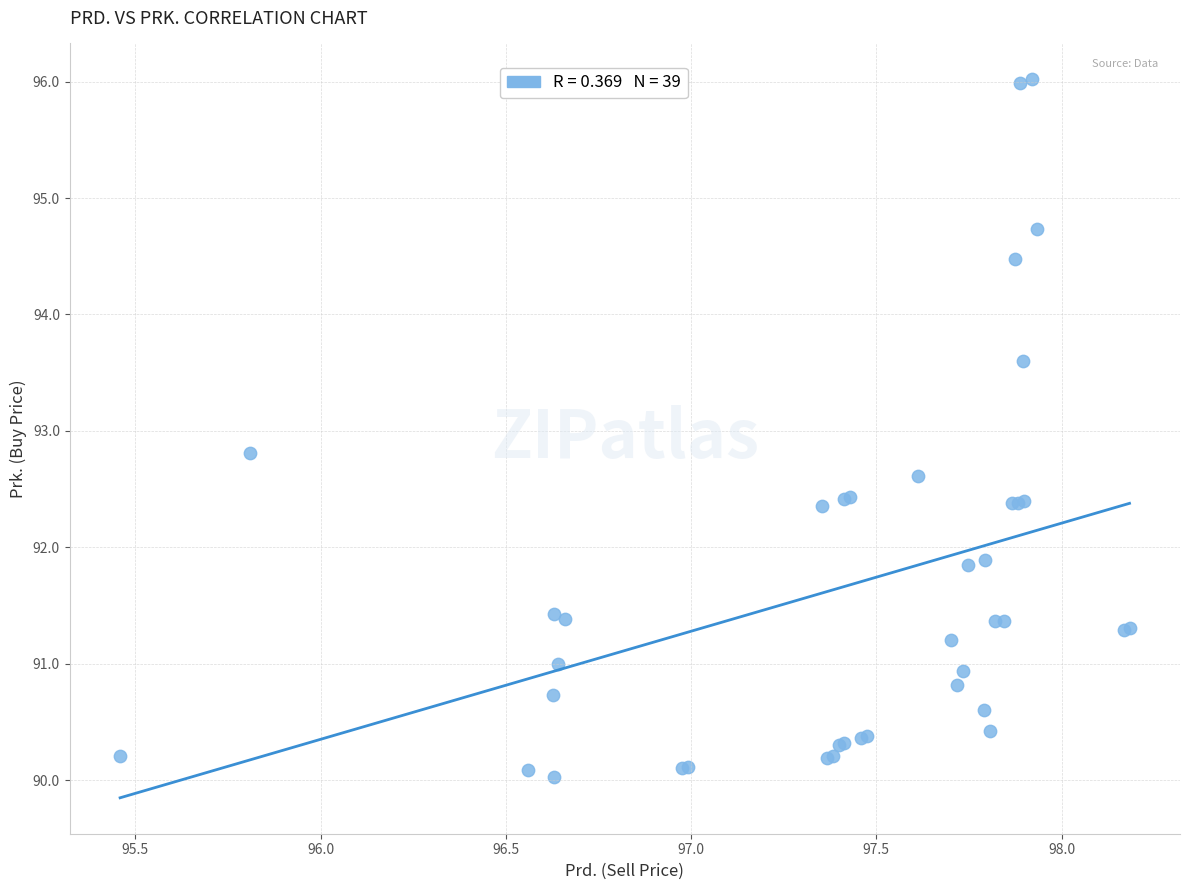

What Y value in the scatter plot is closest to 93?

92.8